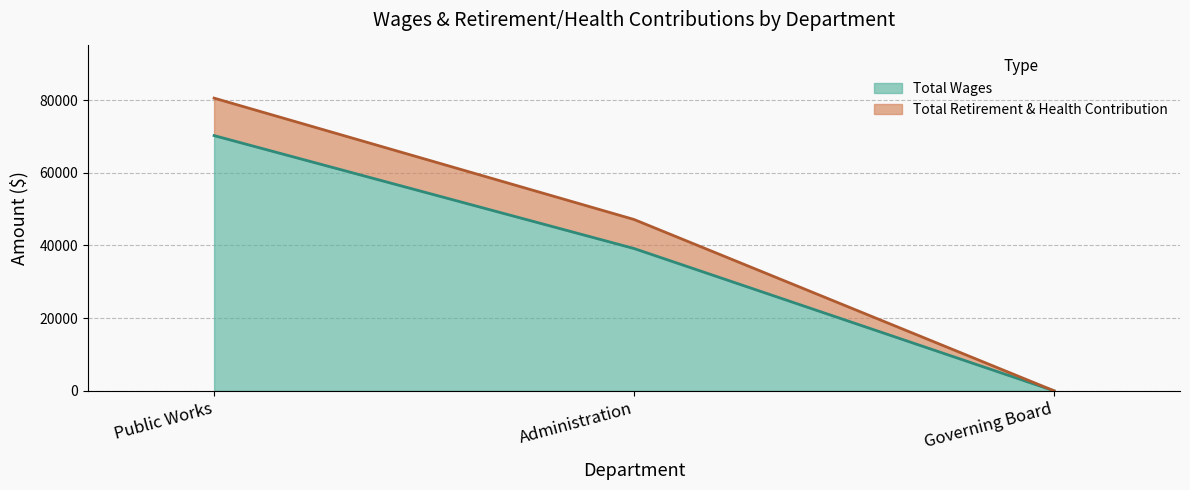

Is it true that the value at Governing Board is -44001?

False